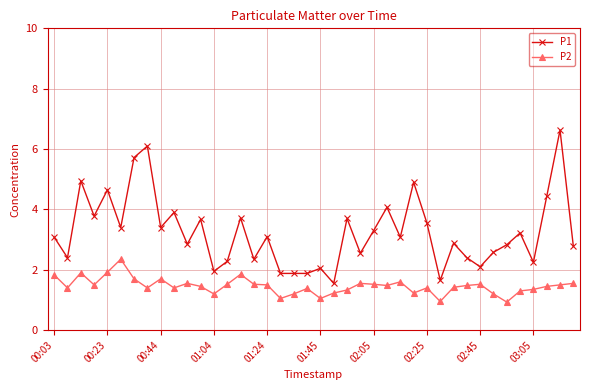

List the series in order of their peak value, lowest first.

P2, P1